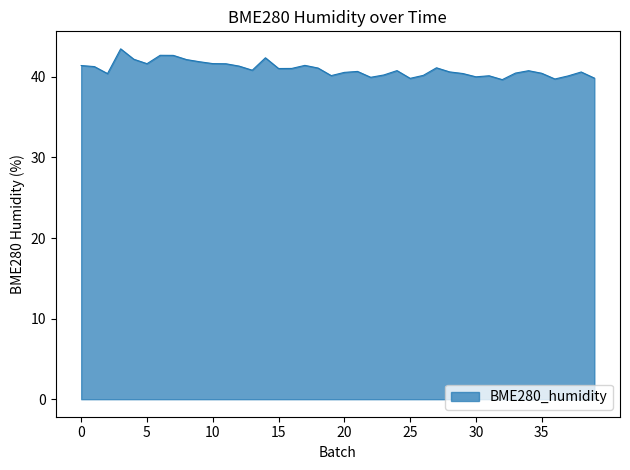

What is the greatest value displayed?

43.5